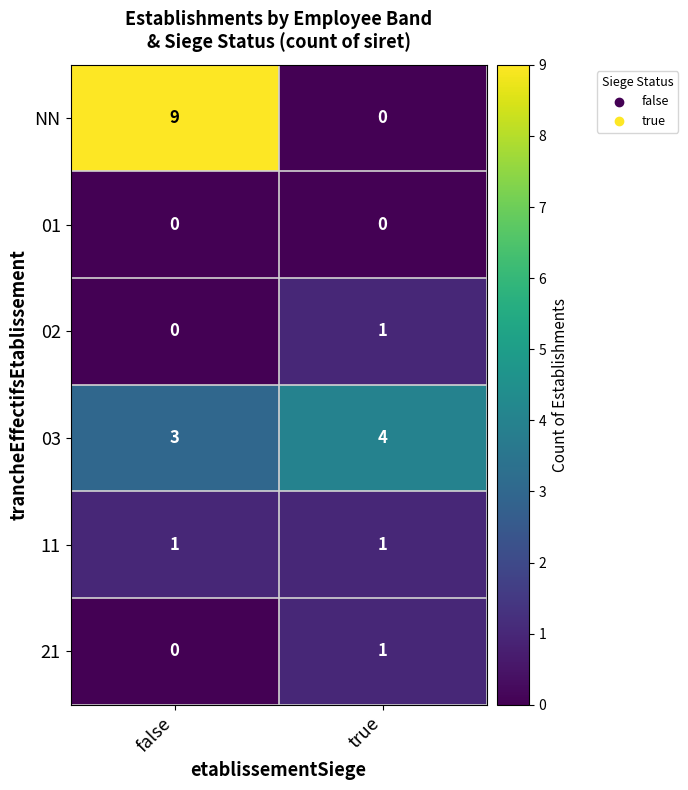

Is it true that 21 equals -1 at false?

False